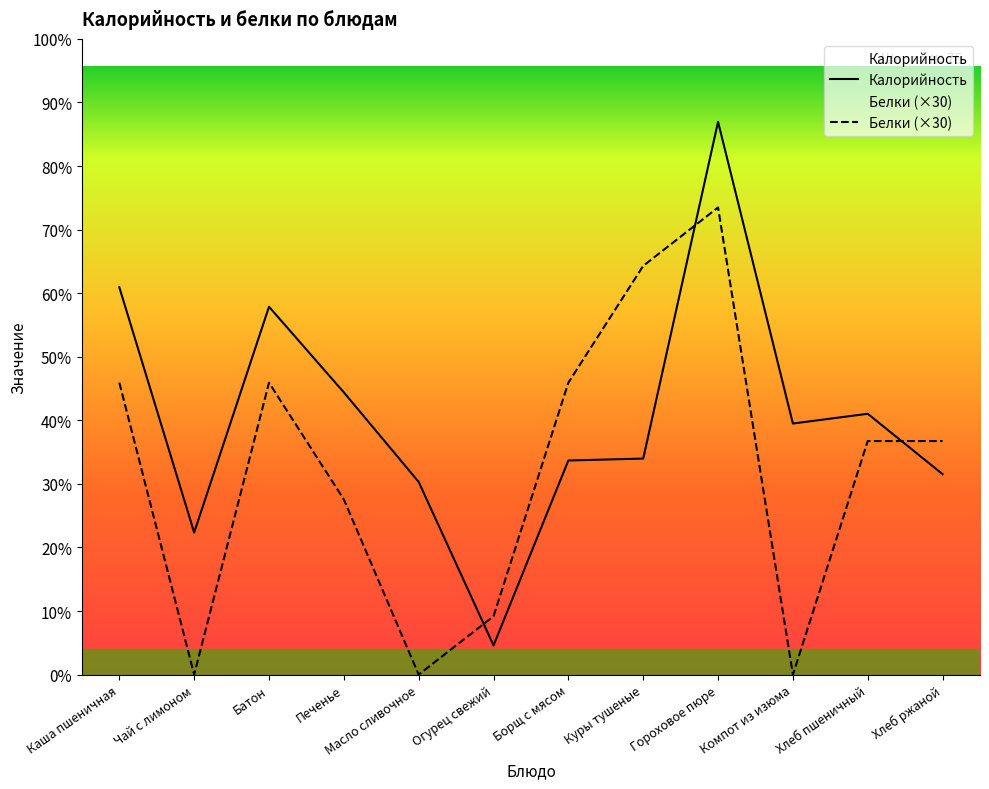

Where do Калорийность and Белки first cross each other?

Масло сливочное and Огурец свежий